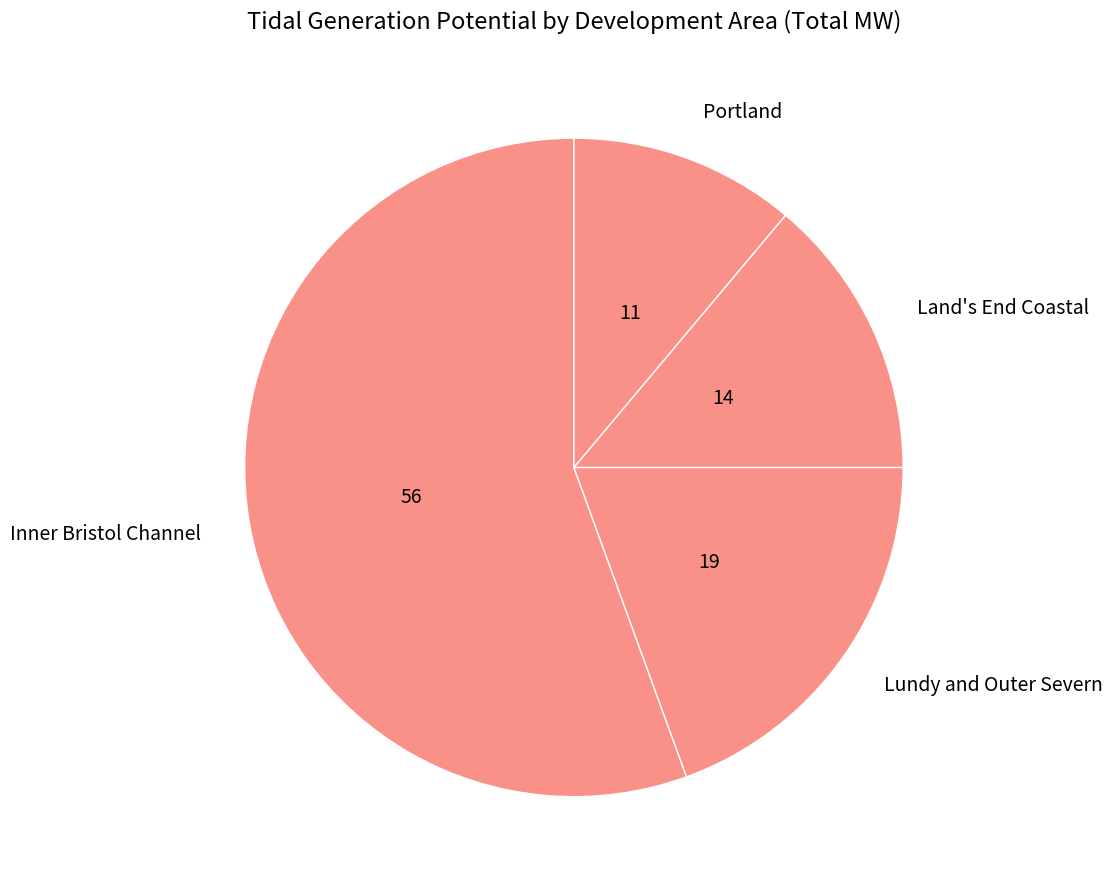

Combined, do Portland and Lundy and Outer Severn account for over 50%?

No